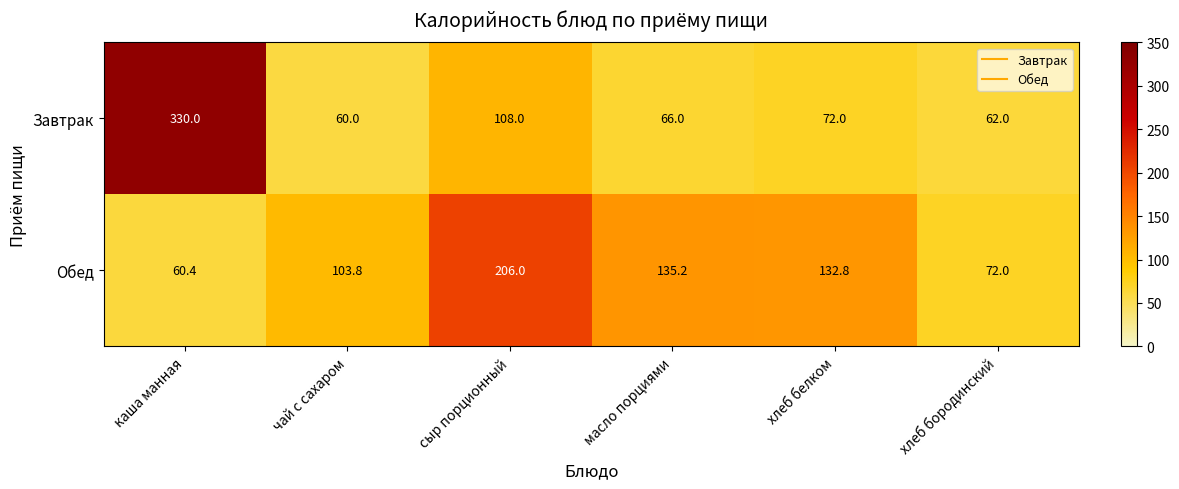

What is the difference between the Завтрак values at хлеб бородинский and чай с сахаром?

2.0